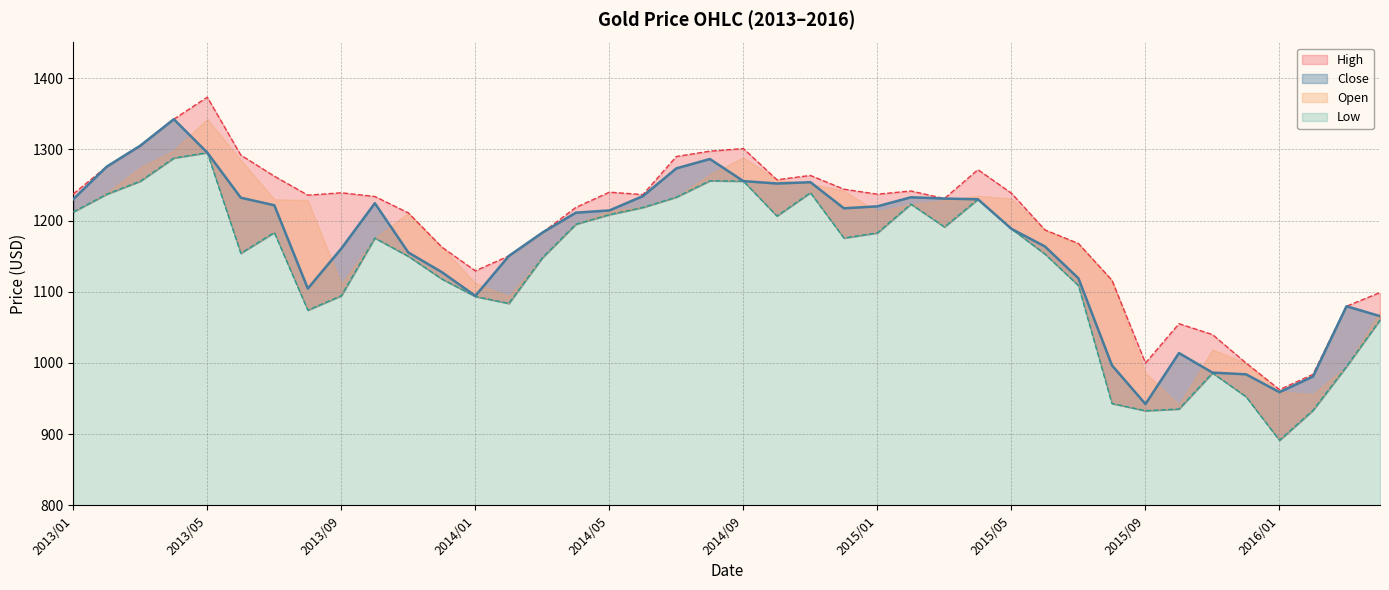

True or false: High has a value of 1239.8 at 2014/05.

True